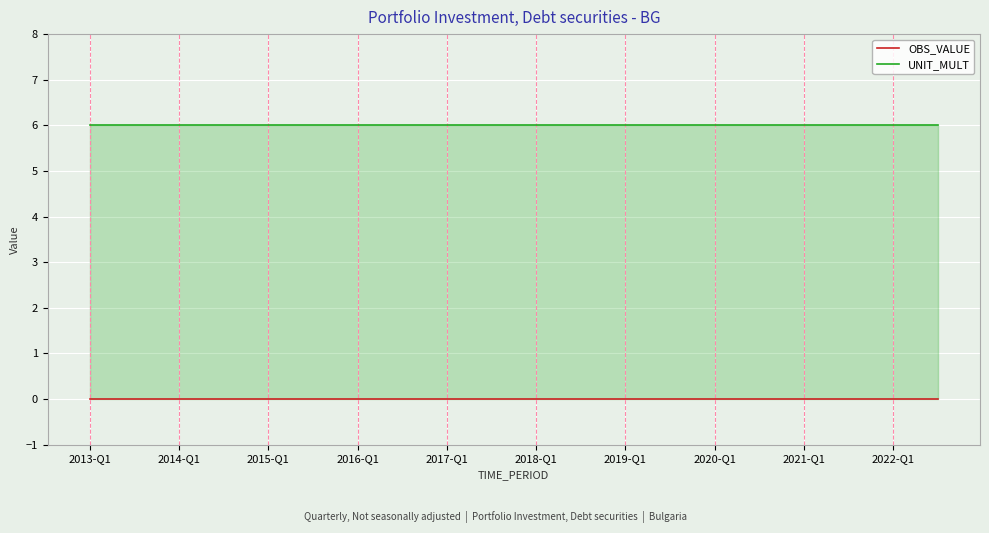

Which series changed the most between 2014-Q1 and 10?

OBS_VALUE